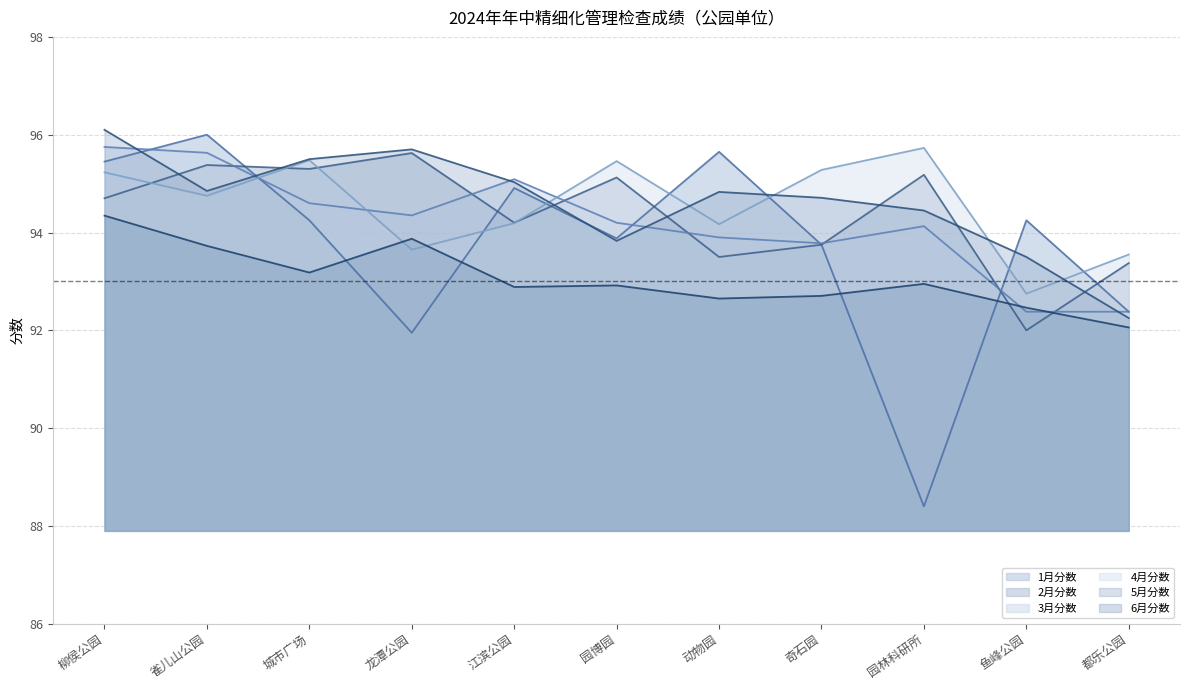

At which category does 1月分数 reach its first local valley?

龙潭公园